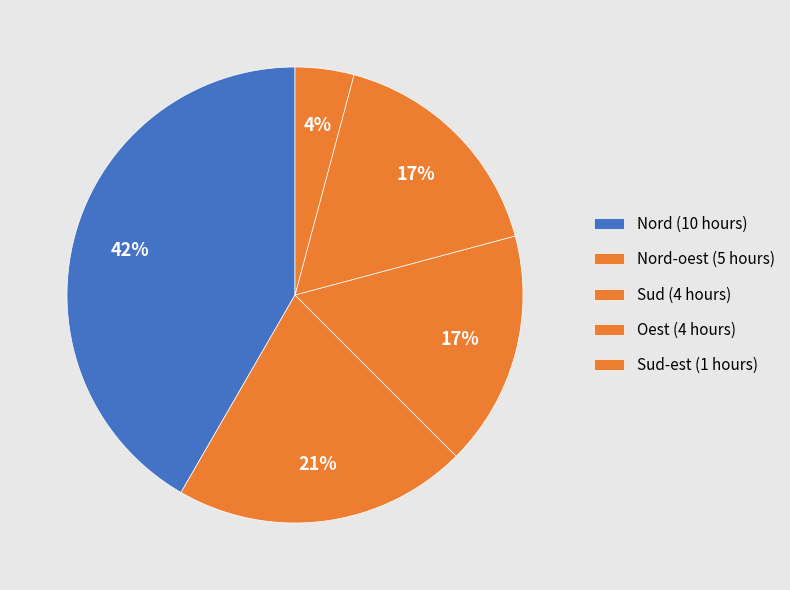

How many segments does this pie chart have?

5